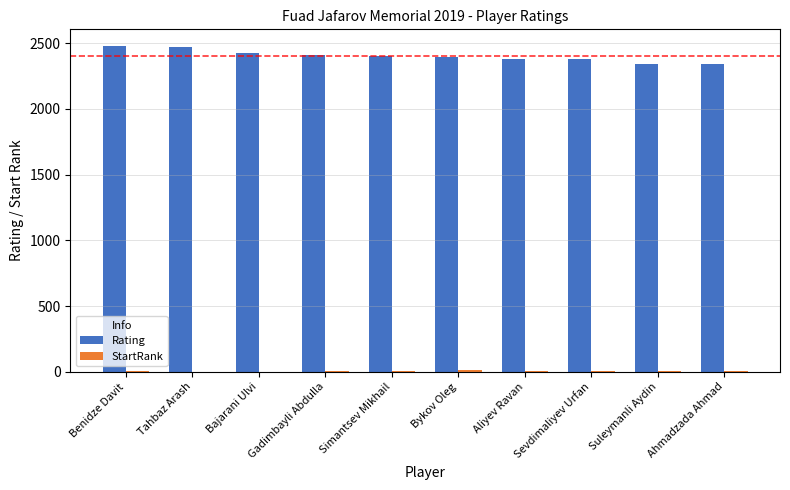

The Rating series shows 3276 at Ahmadzada Ahmad. True or false?

False